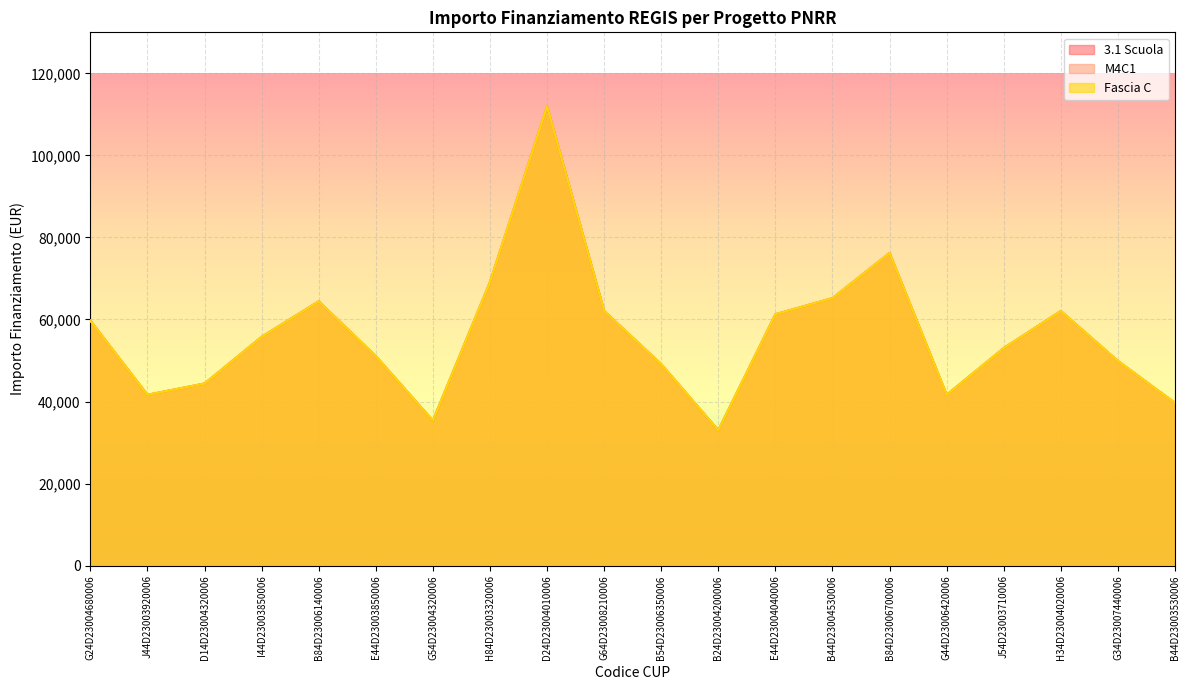

Is the value of Fascia C at D24D23004010006 greater than the value of M4C1 at J44D23003920006?

Yes